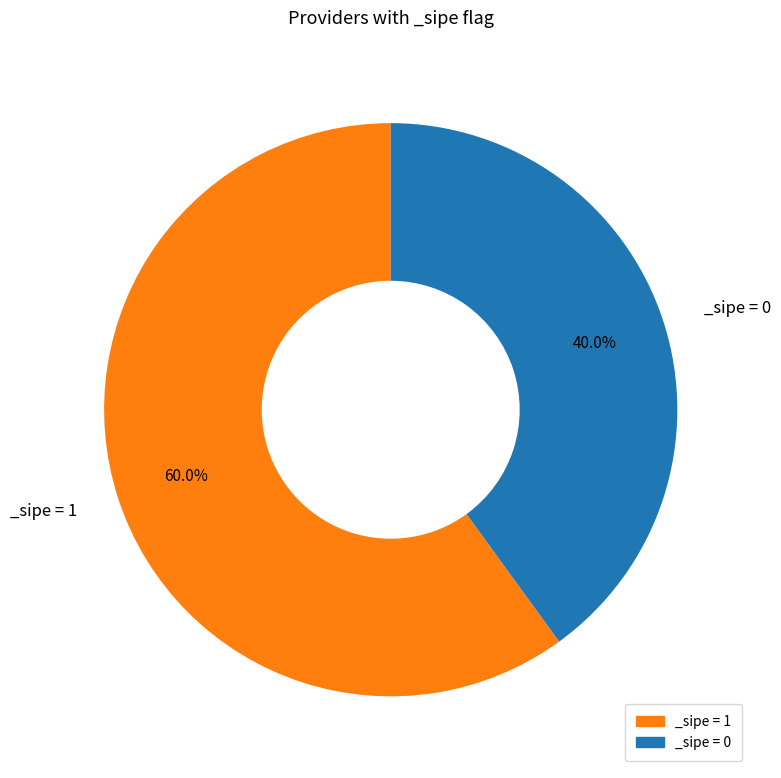

What is the largest slice in the pie chart?

_sipe = 1